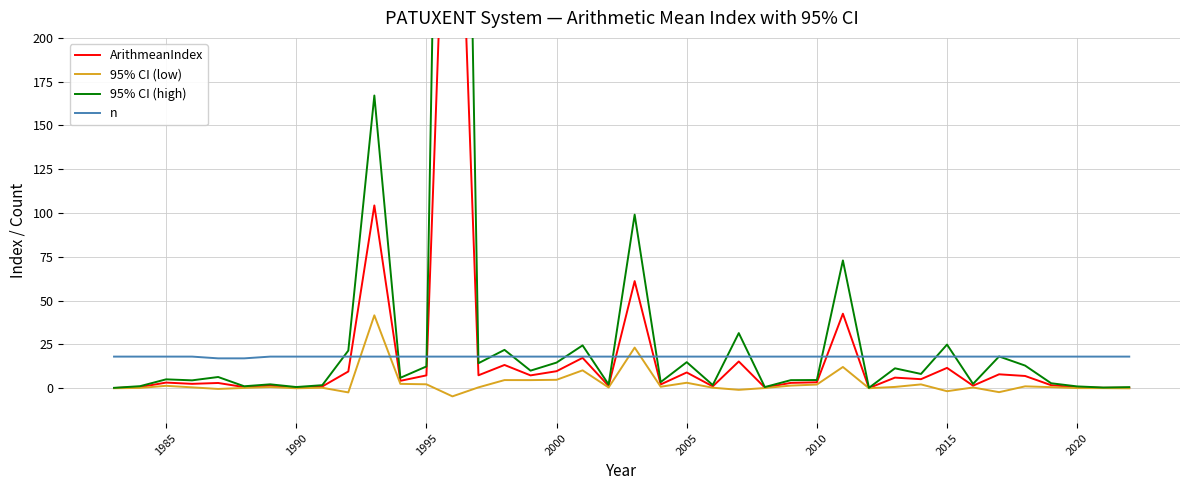

What is the highest value of the 95% CI (low) series?

41.6